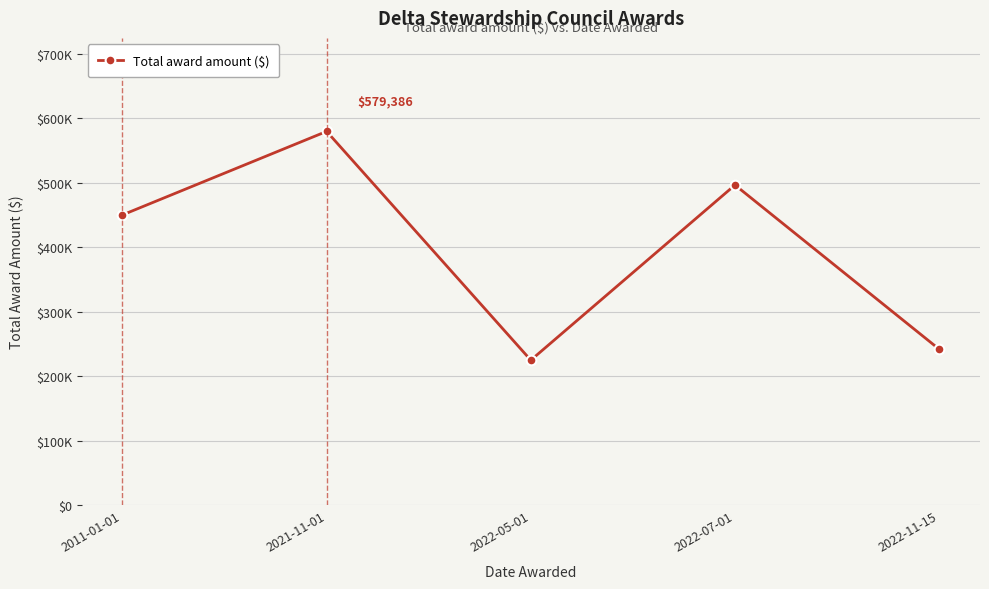

How many points are lower than both their immediate neighbors (excluding endpoints)?

1